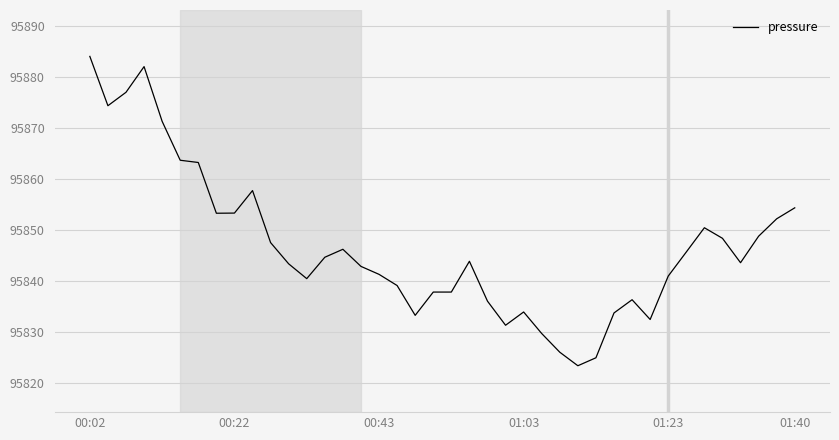

What is the maximum value shown in the chart?

95884.0